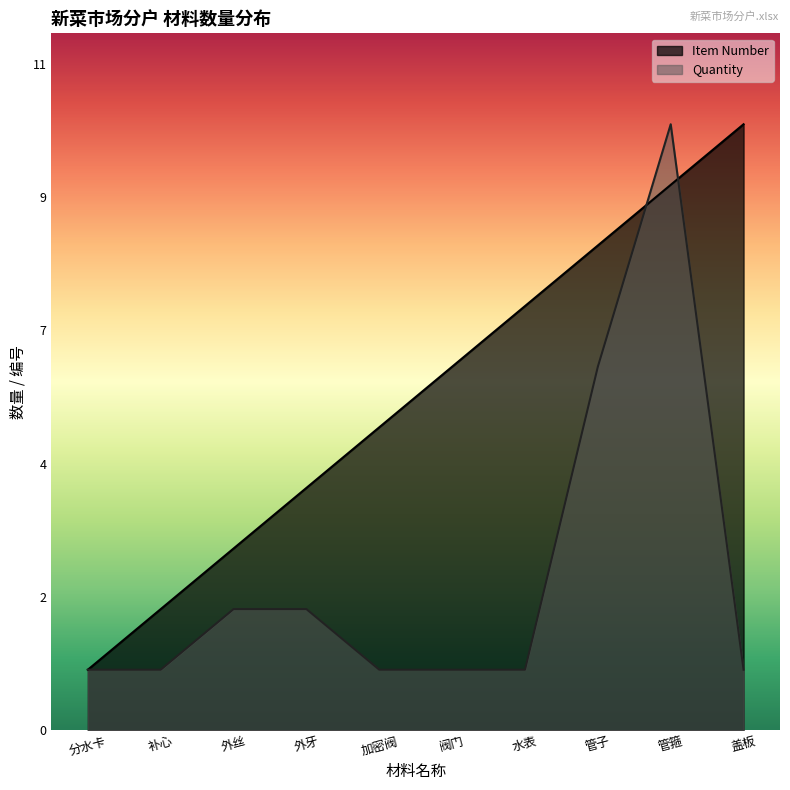

What is the difference between the maximum and minimum values in the Item Number series?

9